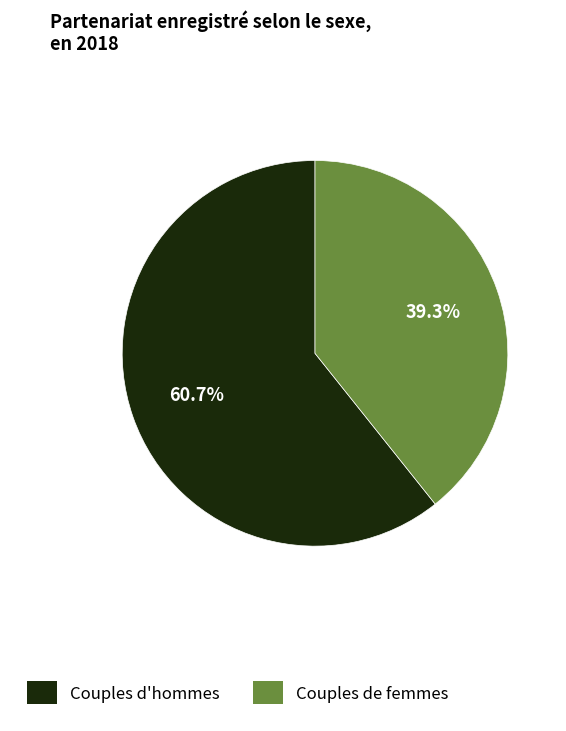

Approximately how many times larger is the value at Couples d'hommes compared to Couples de femmes?

1.5